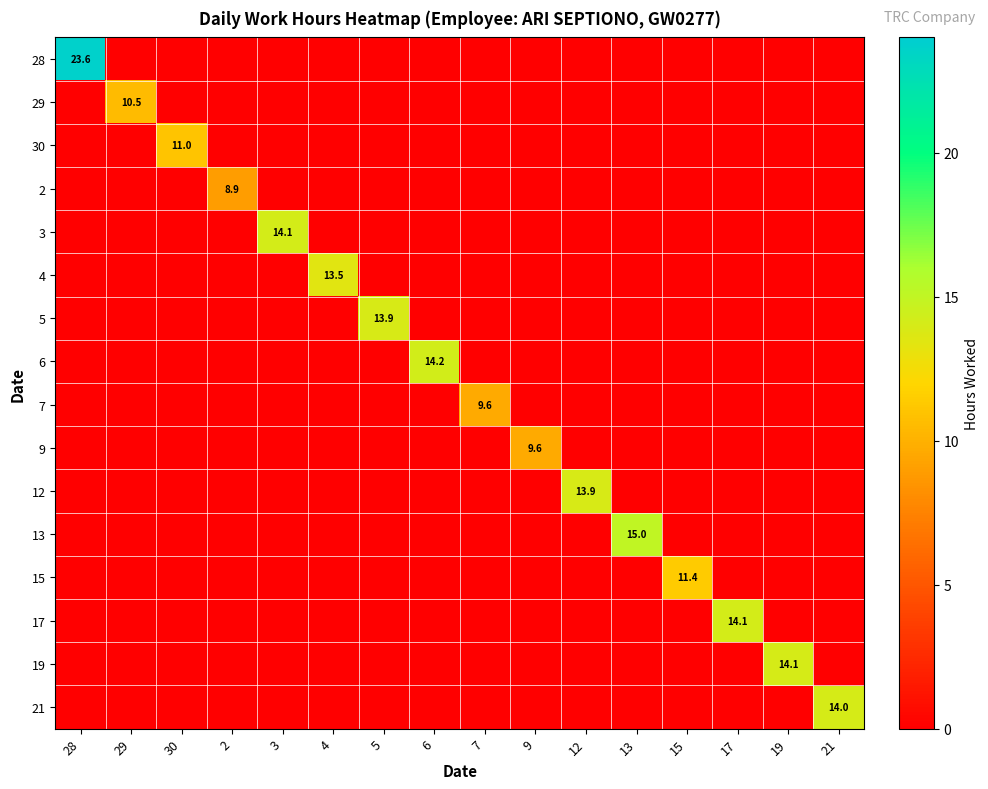

Where is 28 nearest to the value 11?

29